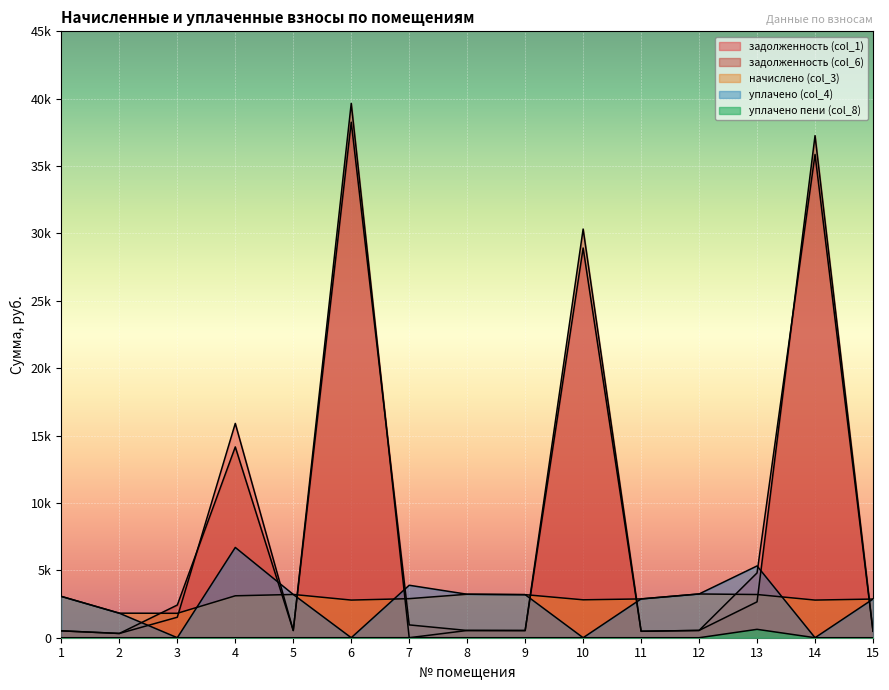

At which category does the chart reach its minimum across all series?

7